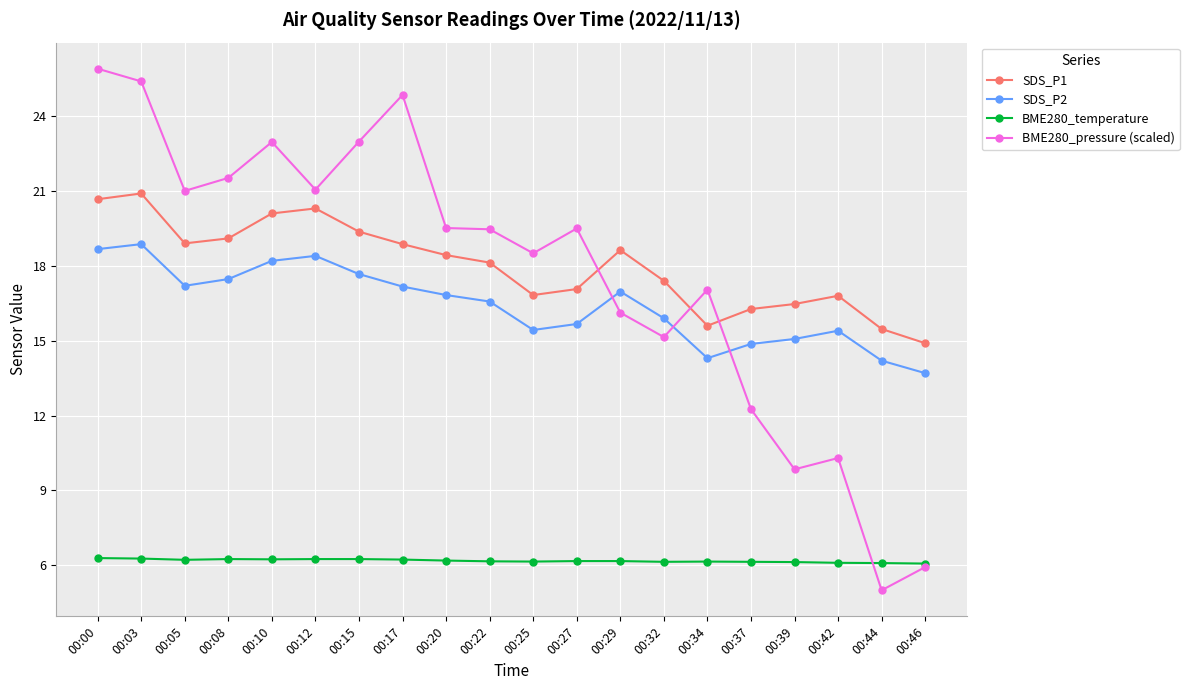

Between which two adjacent categories do BME280_pressure (scaled) and SDS_P1 first intersect?

00:27 and 00:29